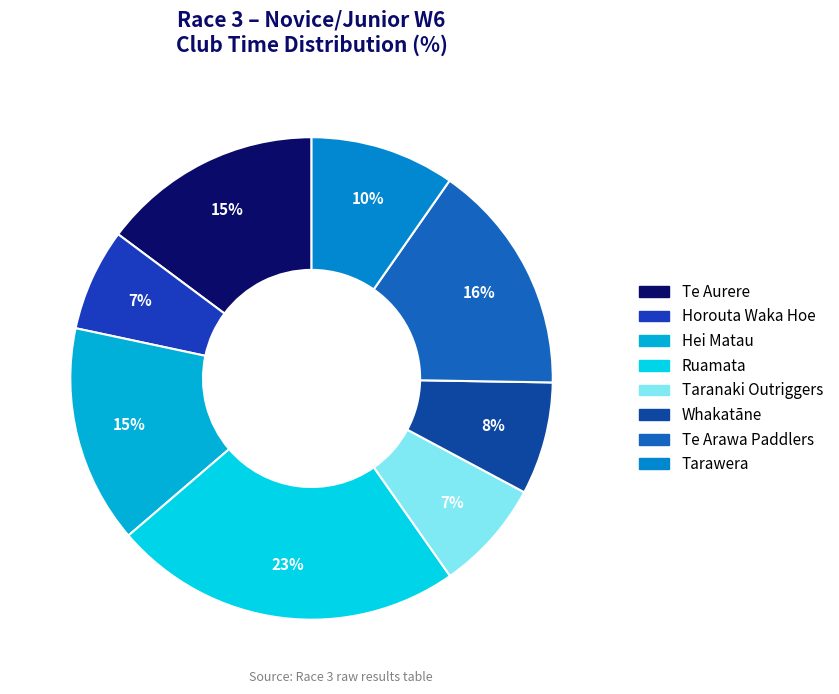

How many slices are in this pie chart?

8